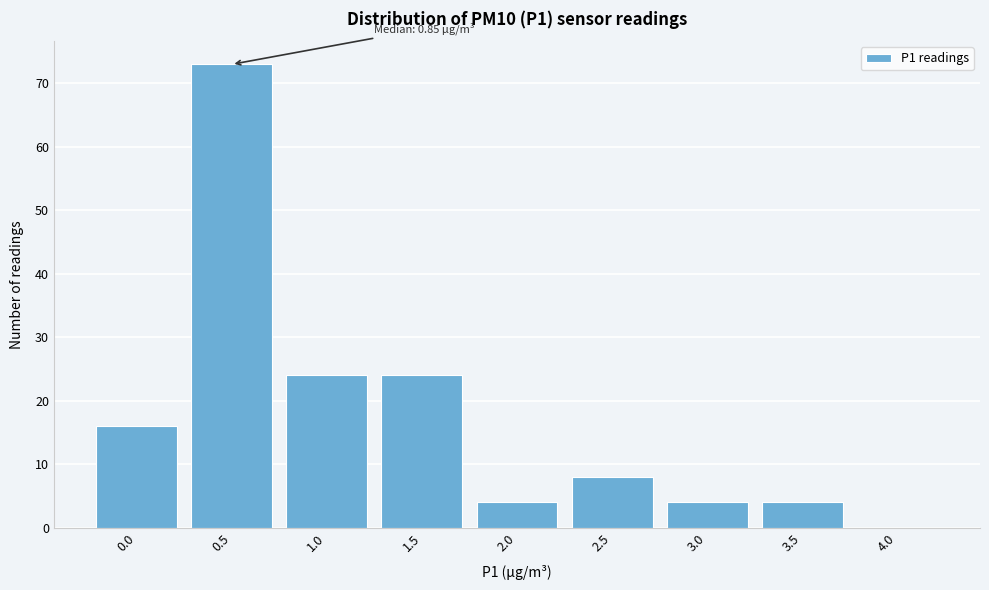

Reading left to right, list all the values displayed in this chart.

0.0=16	0.5=73	1.0=24	1.5=24	2.0=4	2.5=8	3.0=4	3.5=4	4.0=0